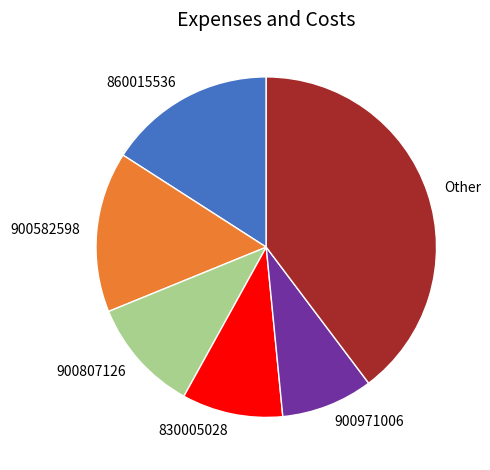

Rank the categories by value from lowest to highest.

900971006, 830005028, 900807126, 900582598, 860015536, Other